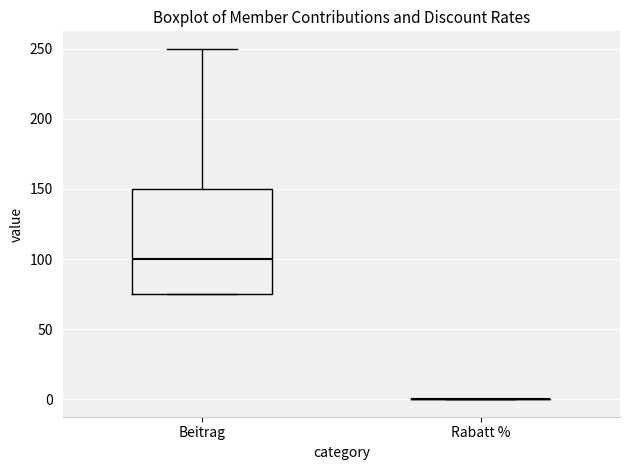

Reading left to right, transcribe this box plot: for each box, give where its median line is, the range the box spans, and where its two whiskers end, as read against the y-axis. The values are not printed on the chart, so give them approximately, as read against the axis.

Beitrag: median 100, box 75 to 150, whiskers 75 to 250
Rabatt %: box collapsed to a line at 0, whiskers 0 to 0